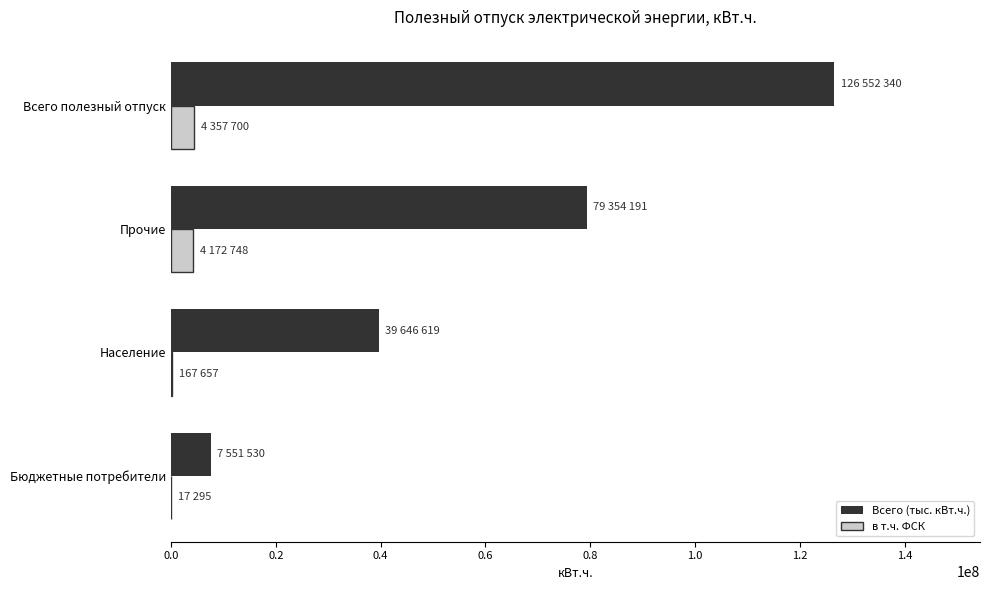

What is the sum of all в т.ч. ФСК values?

8715400